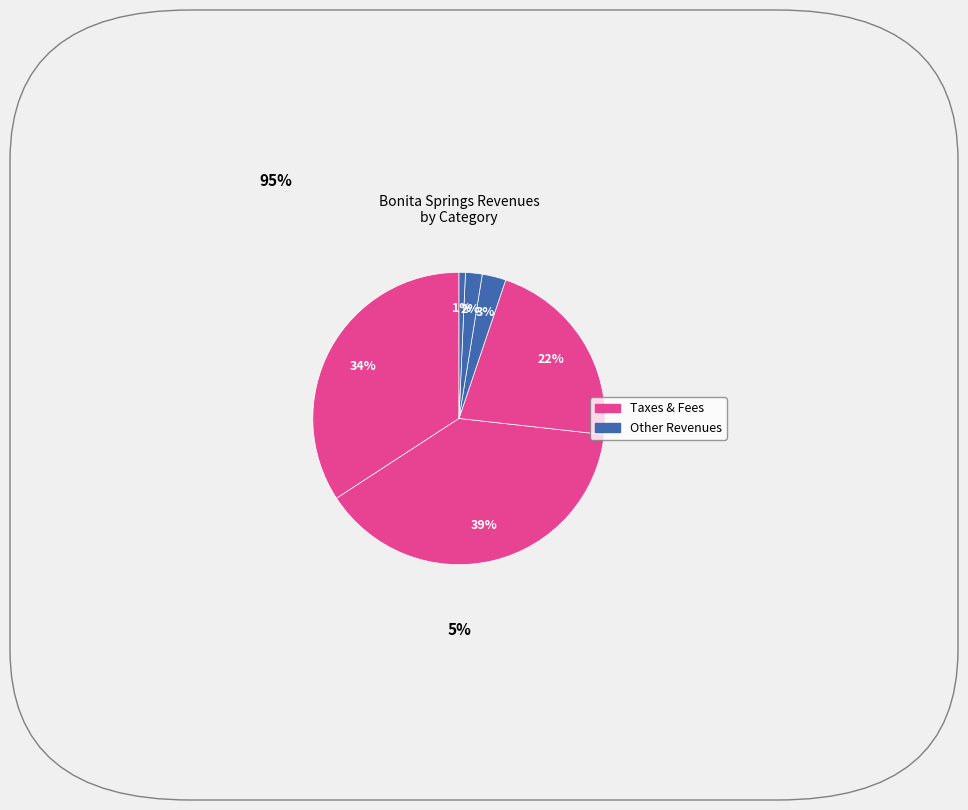

Does any single category account for the majority?

No